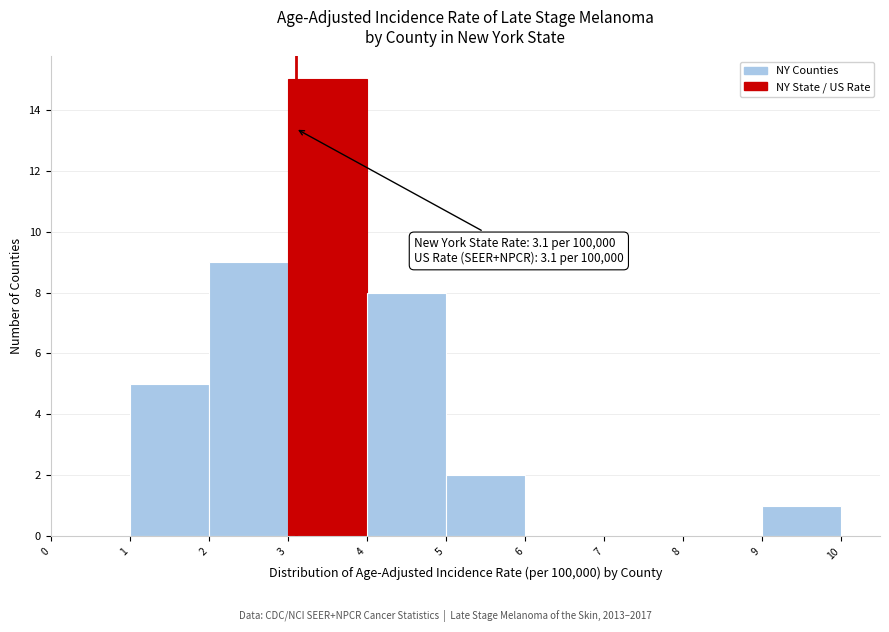

Which range on the x-axis has the tallest bar?

3 to 4